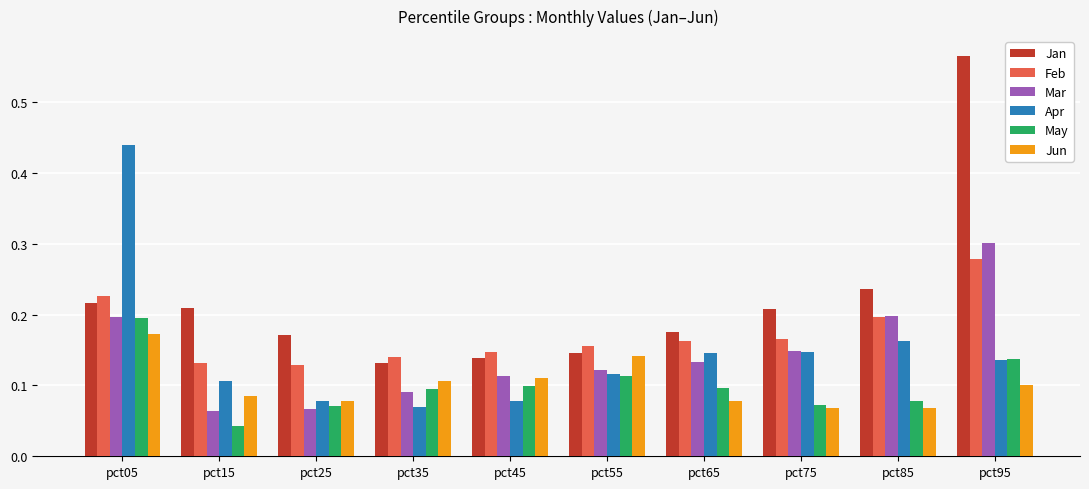

Is it true that Feb equals 0.2 at pct85?

True